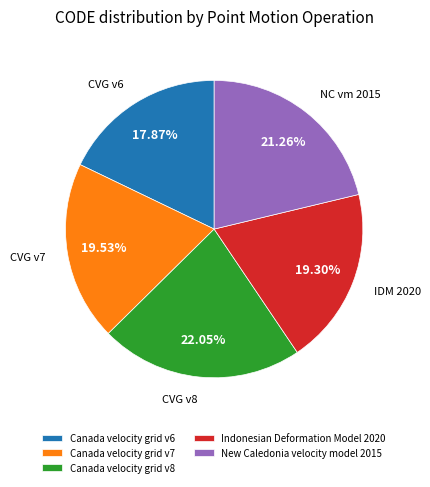

Do Indonesian Deformation Model 2020 and New Caledonia velocity model 2015 together represent more than half of the pie?

No